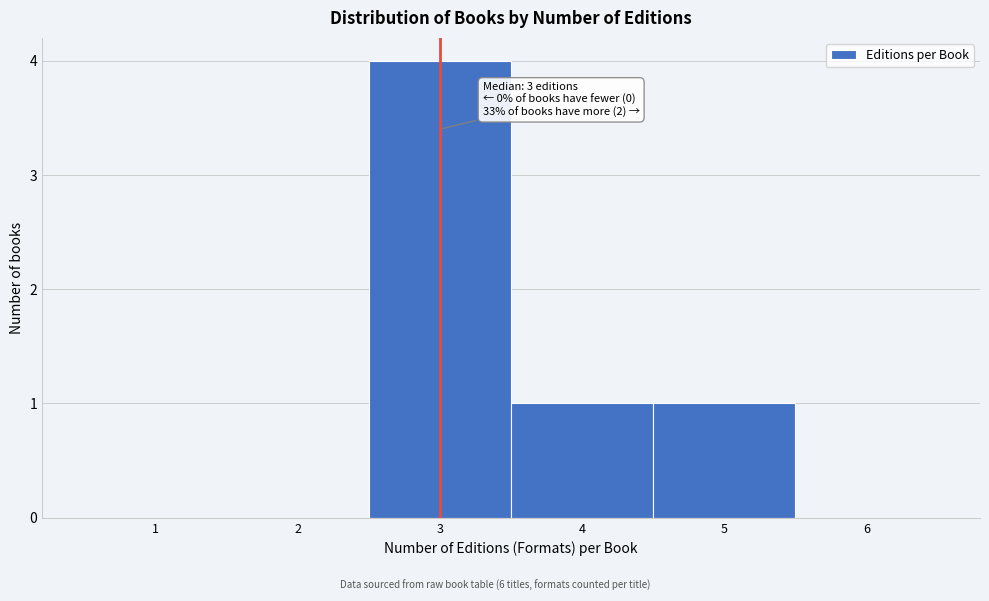

Over which range of the x-axis is the bar tallest?

2.5 to 3.5